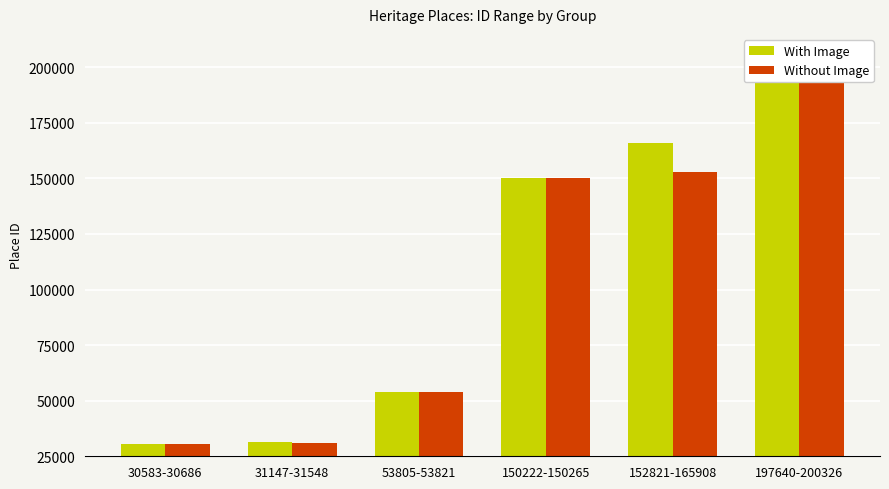

What is the average value of the With Image series?

105419